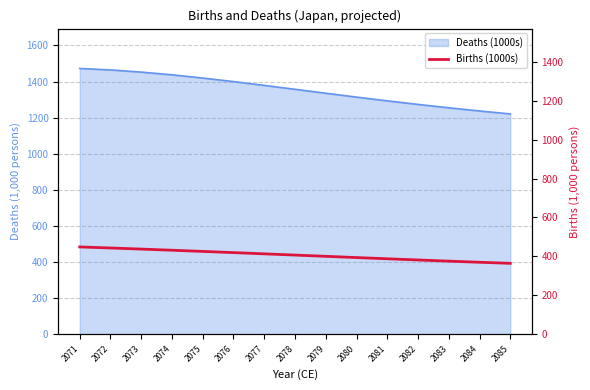

How many lines are shown in the chart?

1